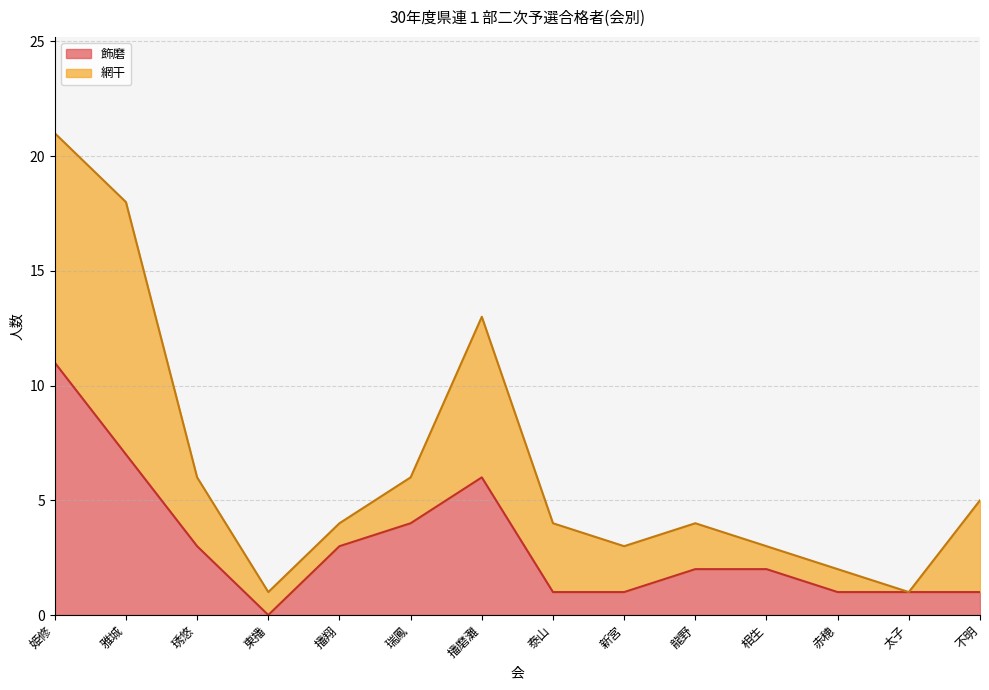

Where is the first local maximum?

播磨灘